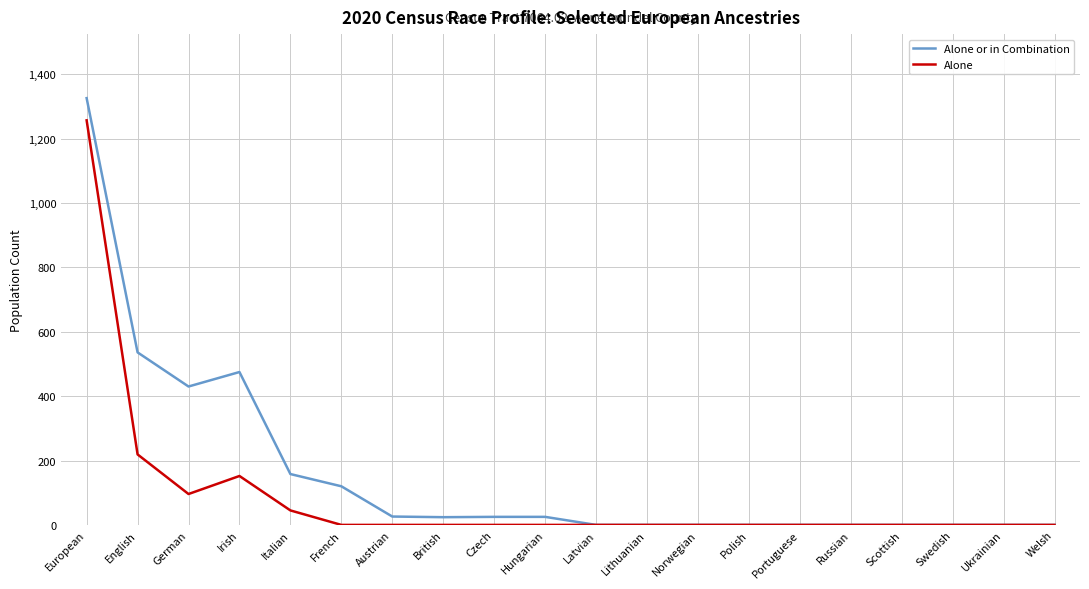

What is the highest value of the Alone series?

1257